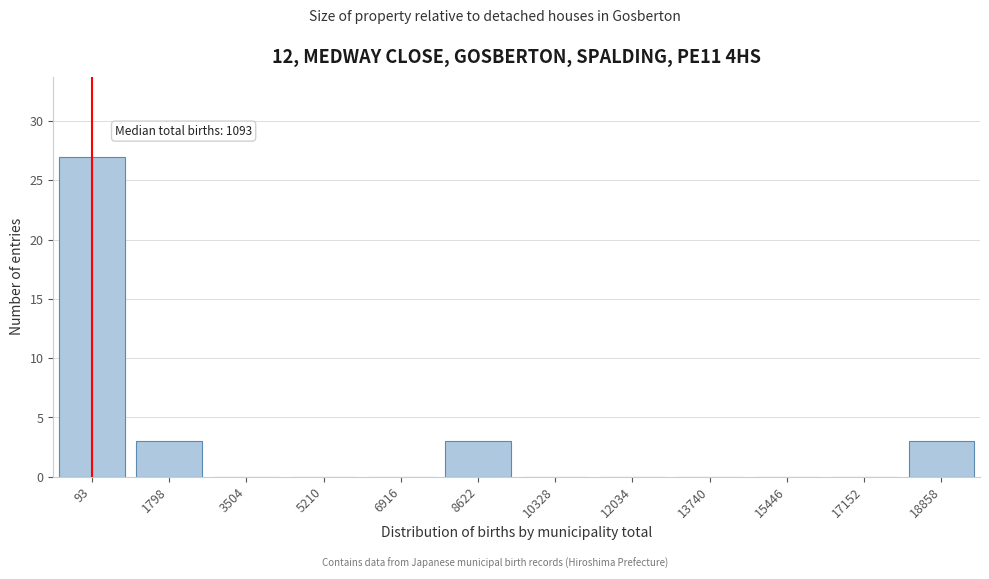

Reading left to right, transcribe all the data shown in this chart.

93=27	1798=3	3504=0	5210=0	6916=0	8622=3	10328=0	12034=0	13740=0	15446=0	17152=0	18858=3